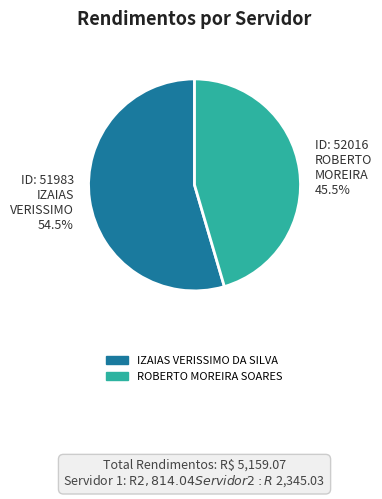

How many segments does this pie chart have?

2